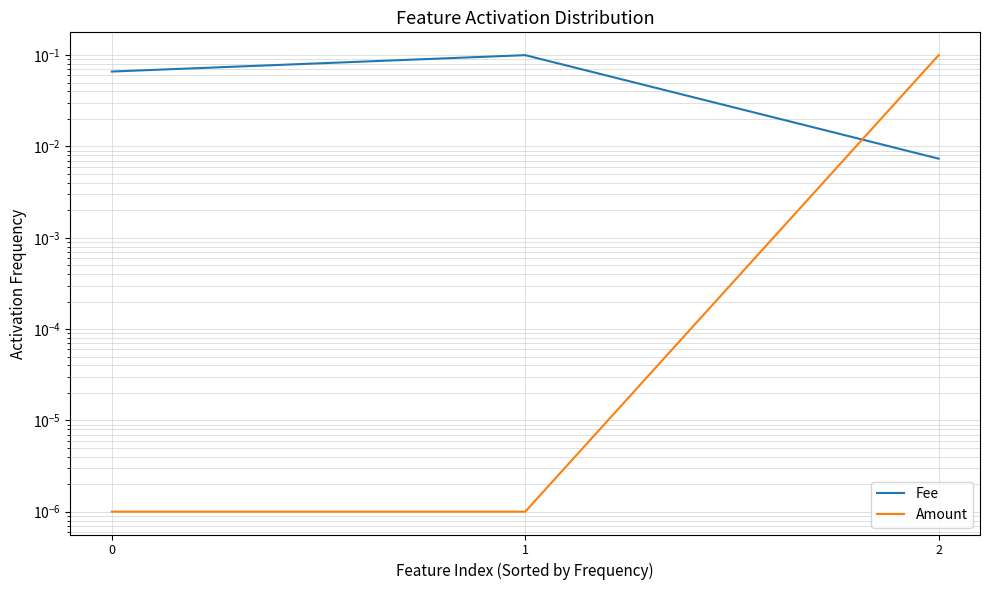

Which series has the widest spread of values?

Amount